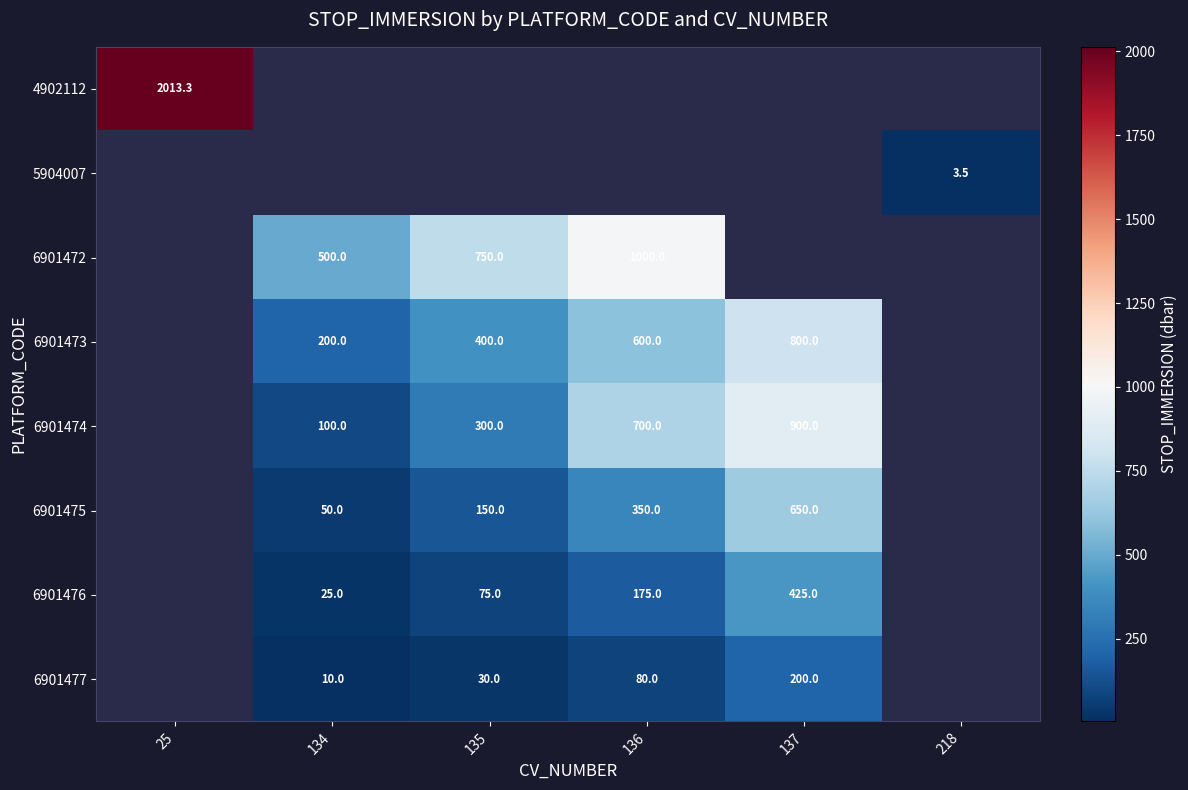

Is the value of 6901473 at 136 greater than the value of 5904007 at 218?

Yes